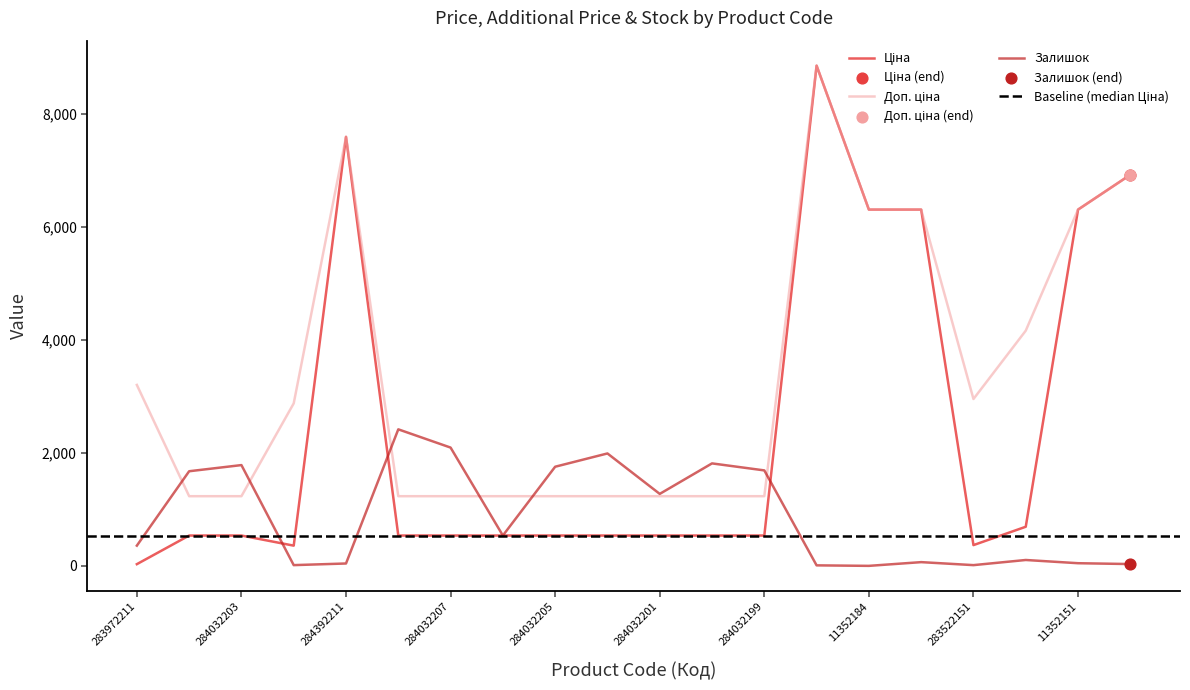

Which series contains the highest Y value?

Ціна